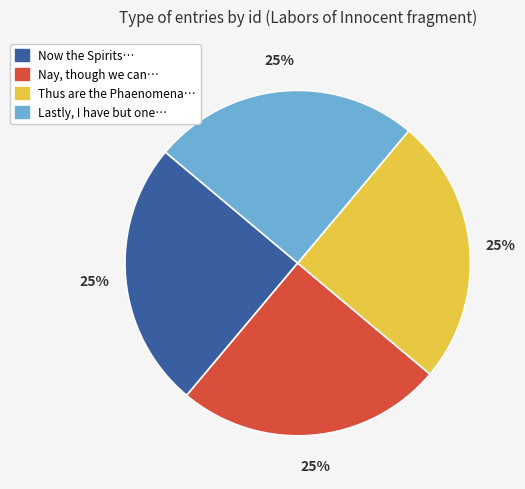

To the nearest percent, what is the average slice percentage?

25%